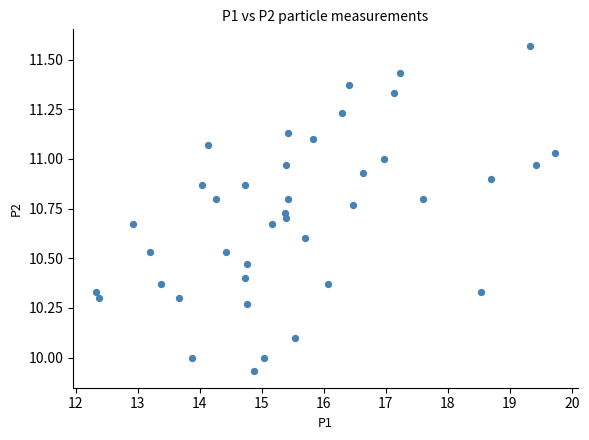

What is the range of Y values (max minus min)?

1.6